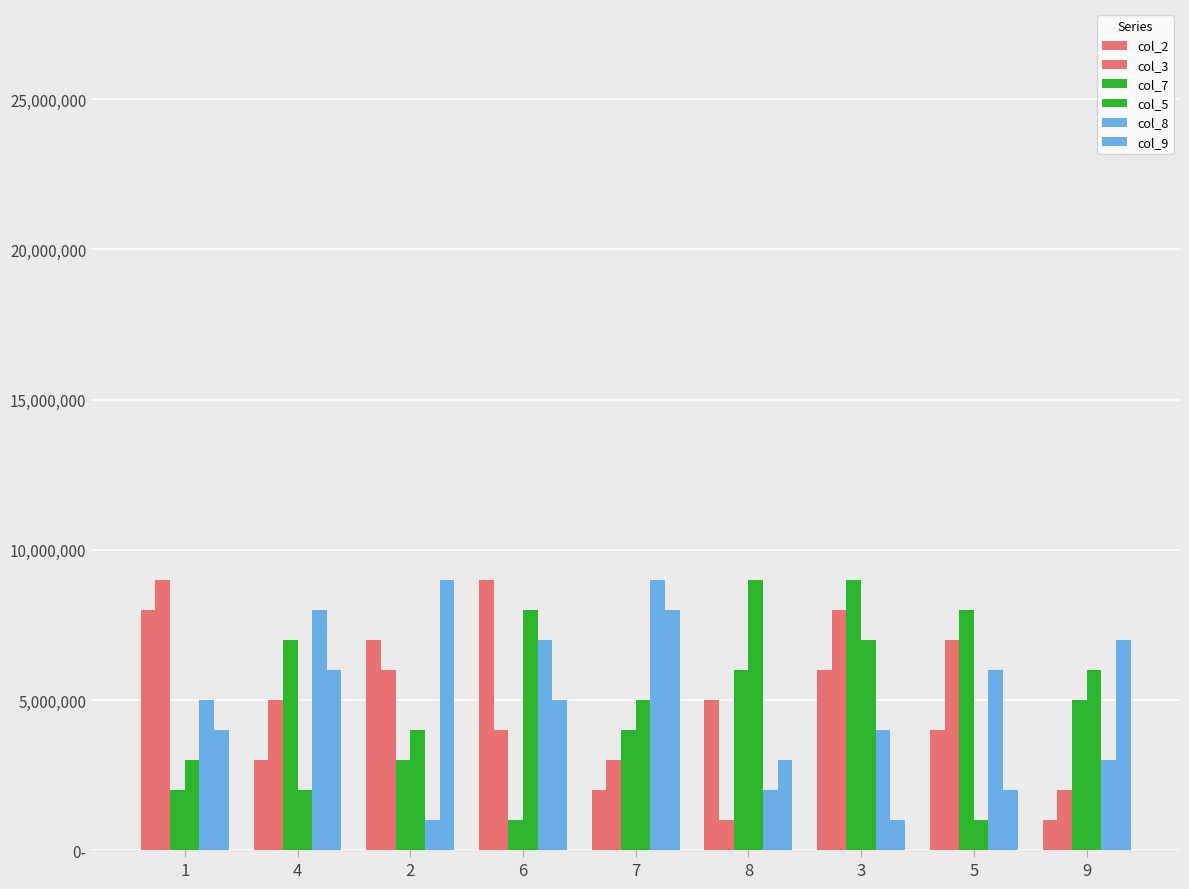

Reading right to left, extract all data points from this chart.

col_2: 1000000	4000000	6000000	5000000	2000000	9000000	7000000	3000000	8000000
col_3: 2000000	7000000	8000000	1000000	3000000	4000000	6000000	5000000	9000000
col_7: 5000000	8000000	9000000	6000000	4000000	1000000	3000000	7000000	2000000
col_5: 6000000	1000000	7000000	9000000	5000000	8000000	4000000	2000000	3000000
col_8: 3000000	6000000	4000000	2000000	9000000	7000000	1000000	8000000	5000000
col_9: 7000000	2000000	1000000	3000000	8000000	5000000	9000000	6000000	4000000